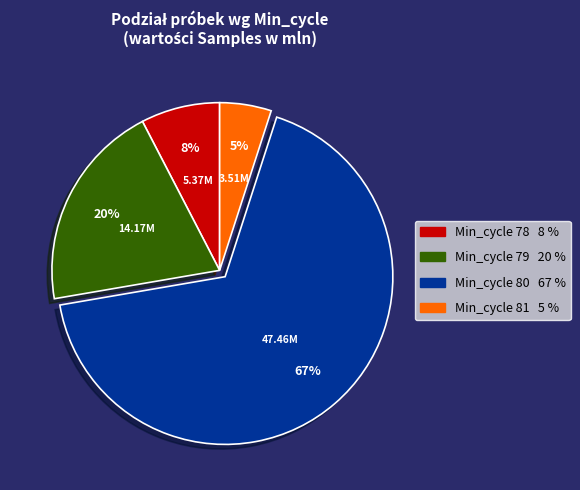

To the nearest percent, what is the average slice percentage?

25%